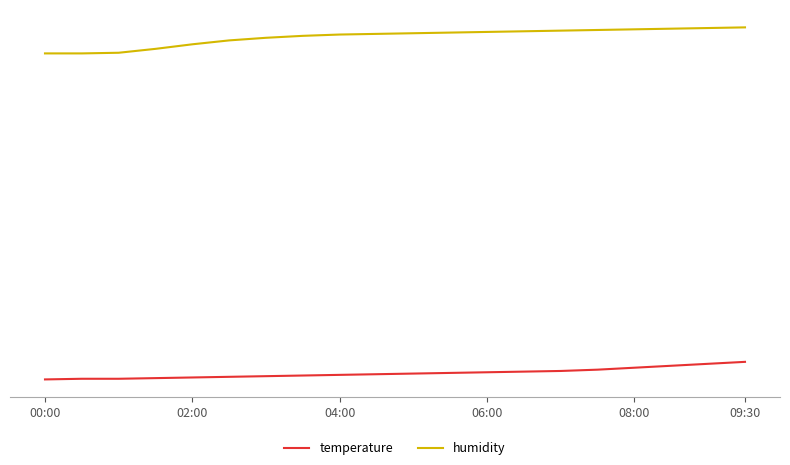

List the series in order of their overall mean, highest first.

humidity, temperature